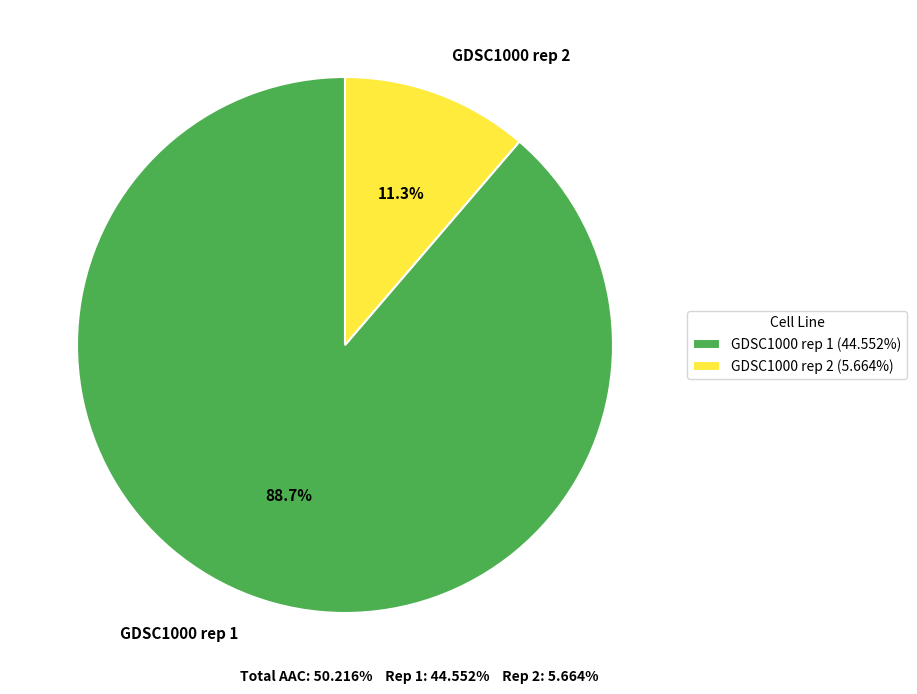

What is the total percentage of GDSC1000 rep 1 and GDSC1000 rep 2?

100.0%